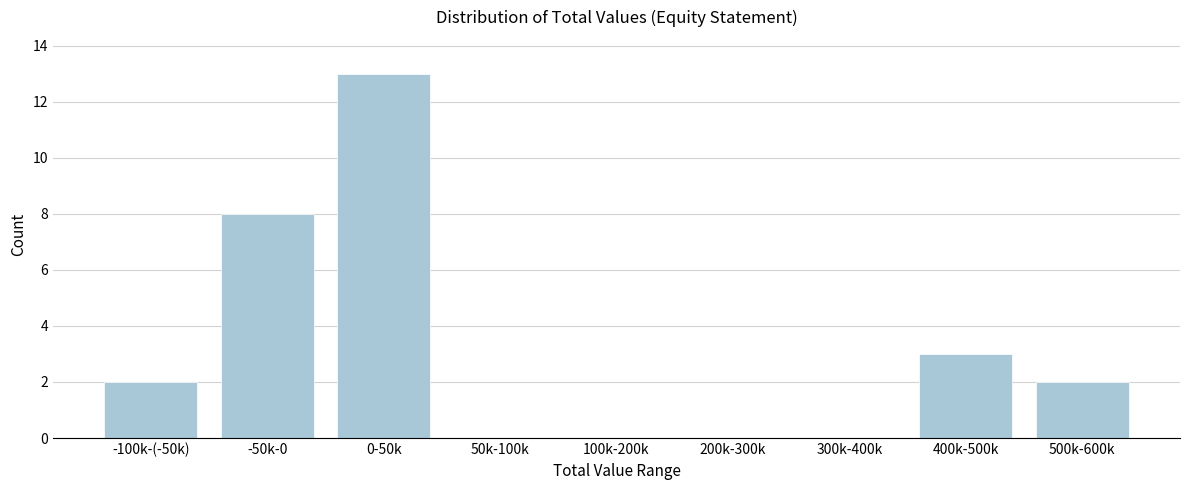

Reading left to right, transcribe all the data shown in this chart.

-100k-(-50k)=2	-50k-0=8	0-50k=13	50k-100k=0	100k-200k=0	200k-300k=0	300k-400k=0	400k-500k=3	500k-600k=2